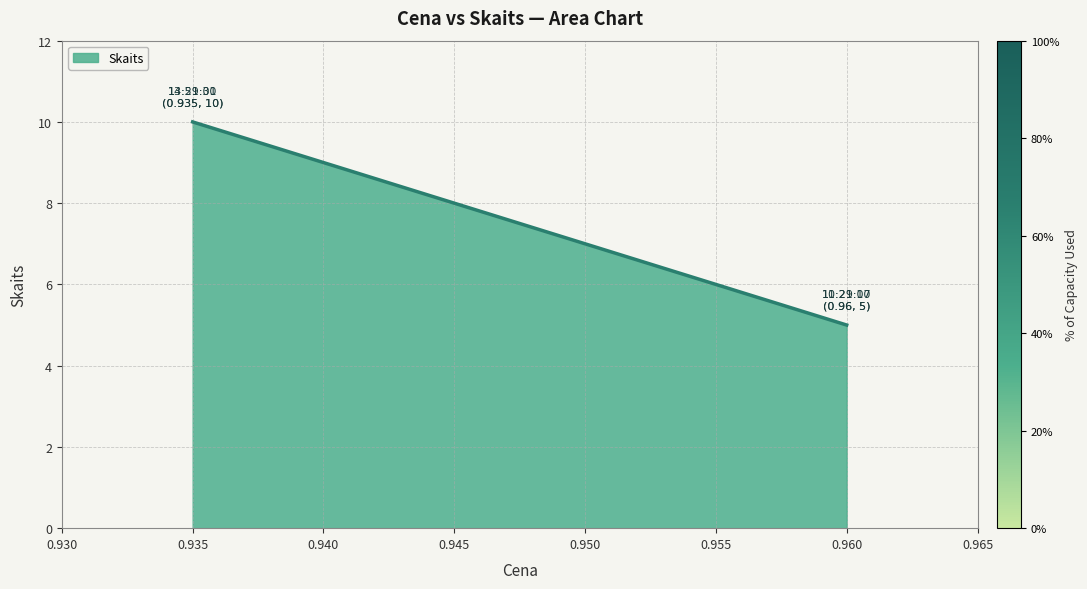

What is the label of the 2nd point from the right?

13:59:30